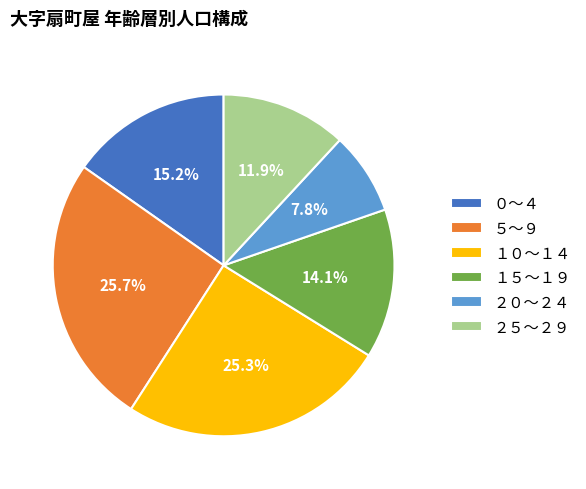

The ０～４ slice represents 15% of the pie. True or false?

True